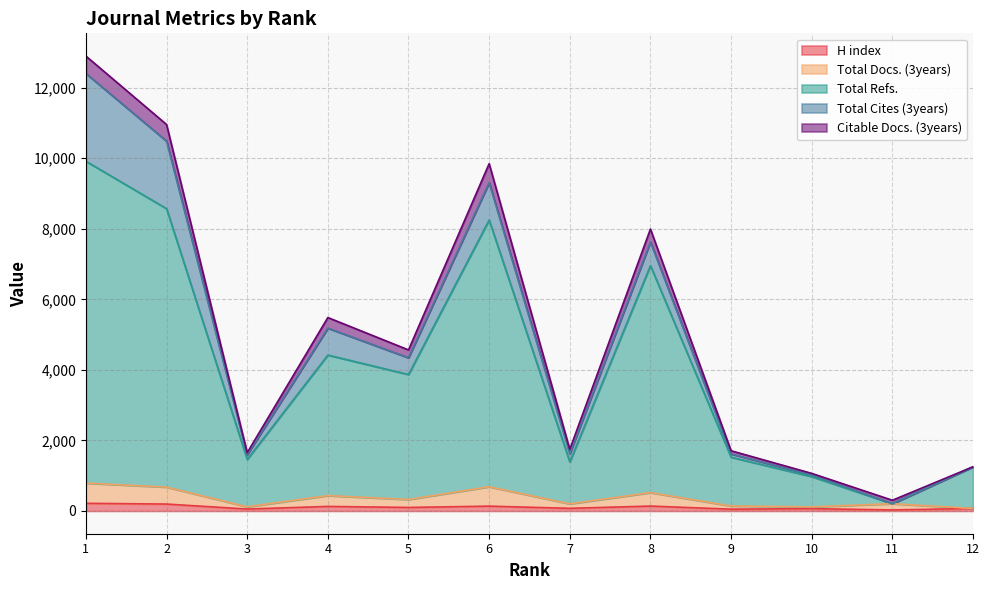

What is the spread (max minus min) of values at 12?

1181